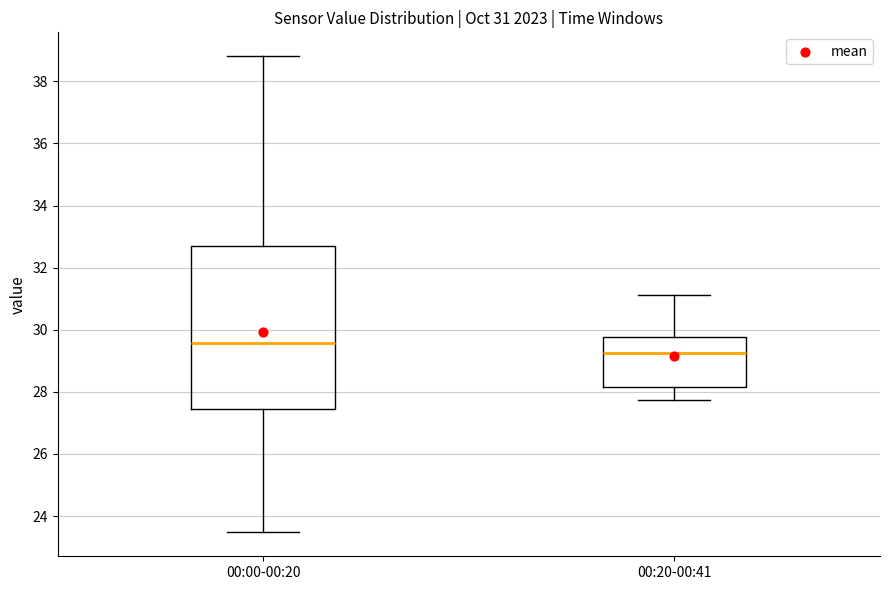

Which box has the highest median line?

00:00-00:20